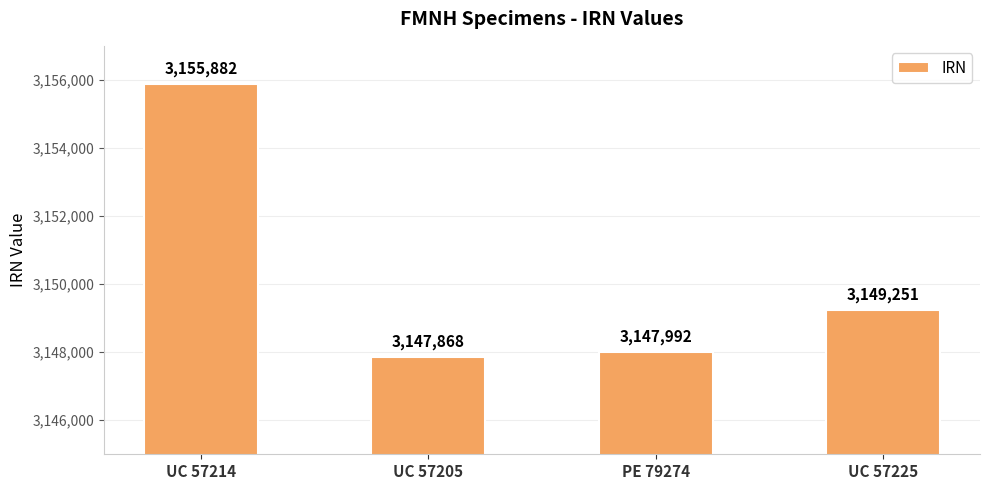

What is the maximum value shown in the chart?

3155882